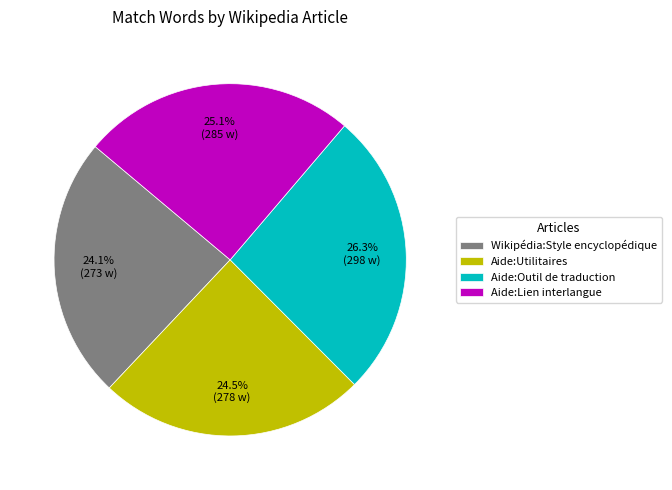

What is the ratio of the value at Aide:Utilitaires to the value at Wikipédia:Style encyclopédique?

1.0